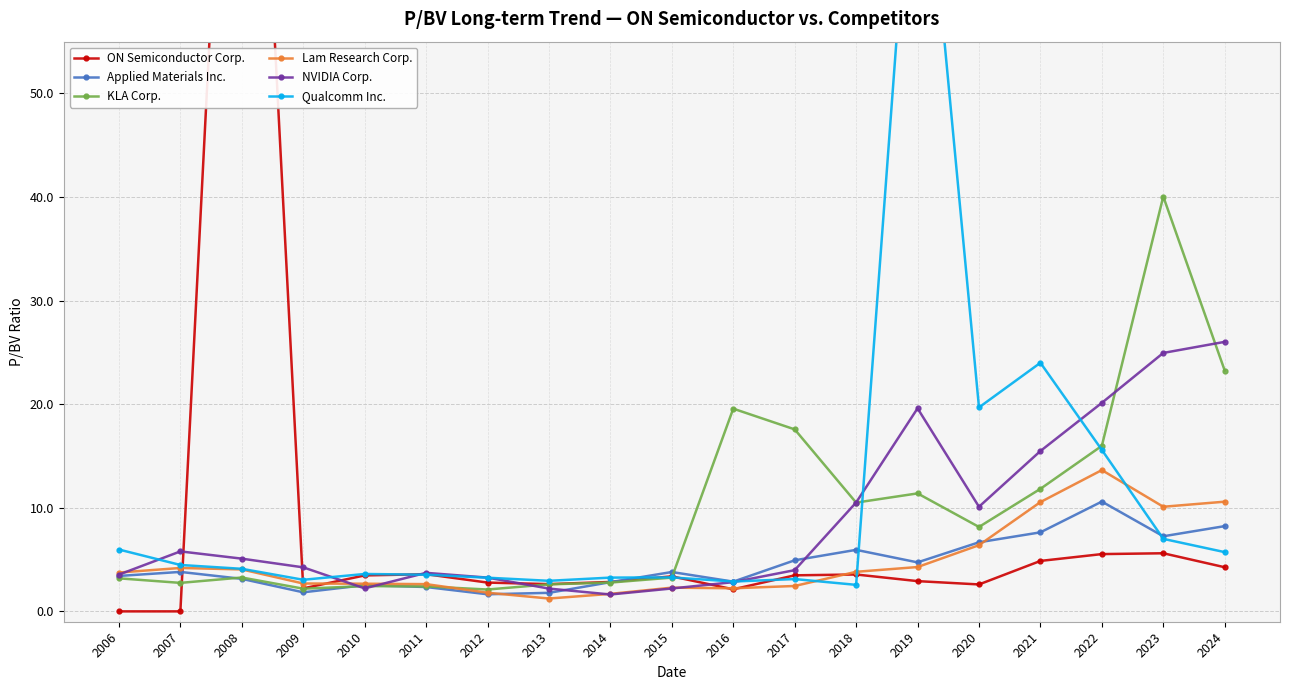

At which category does Qualcomm Inc. reach its first local valley?

2009